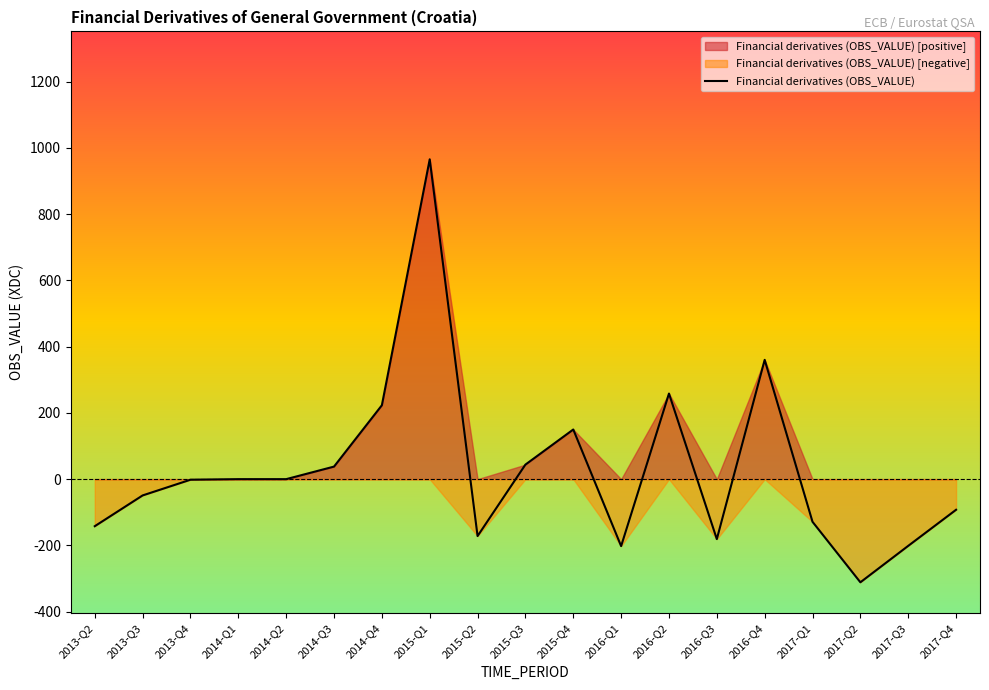

Reading left to right, what are all the values shown in this chart?

-142.1	-49.2	-1.7	0.0	0.0	37.9	223.1	965.5	-171.8	43.9	149.9	-202.1	258.4	-181.0	360.2	-128.8	-311.4	-201.4	-92.4